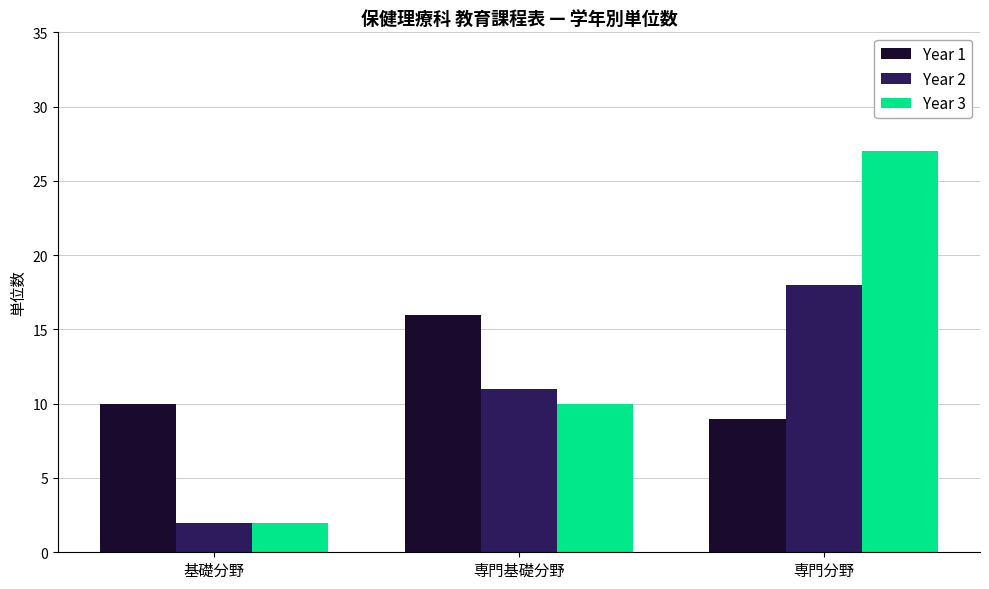

What is the label of the 2nd bar from the left?

専門基礎分野